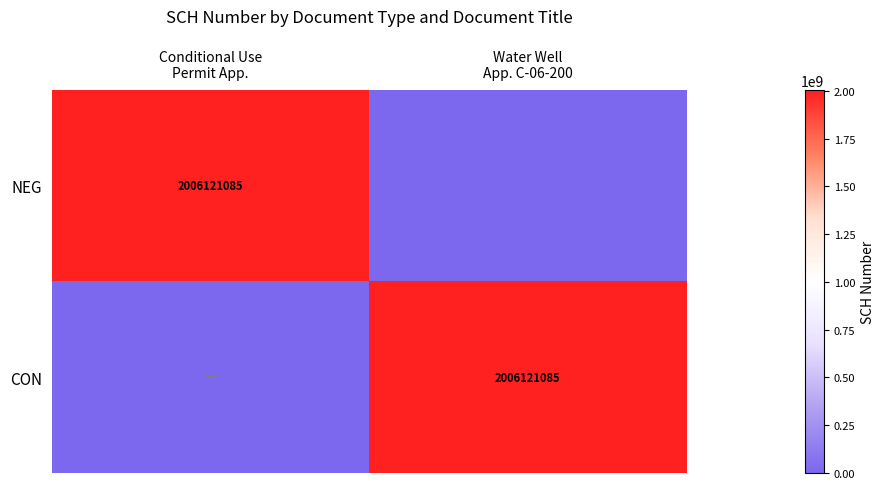

Between Water Well
App. C-06-200 and Conditional Use
Permit App., which is larger?

Conditional Use
Permit App.